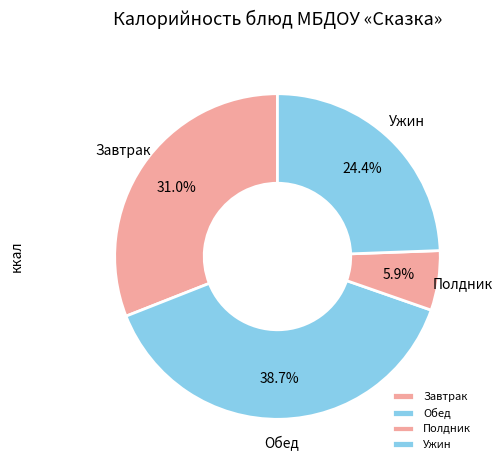

What portion of the pie excludes Завтрак?

69.0%